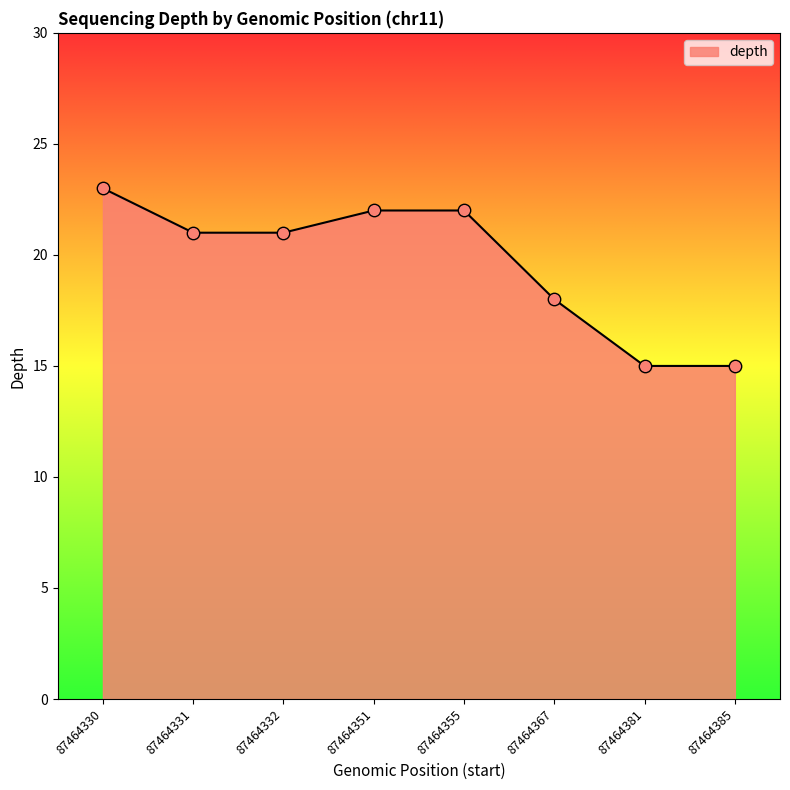

What is the change in value from 87464331 to 87464381?

-6